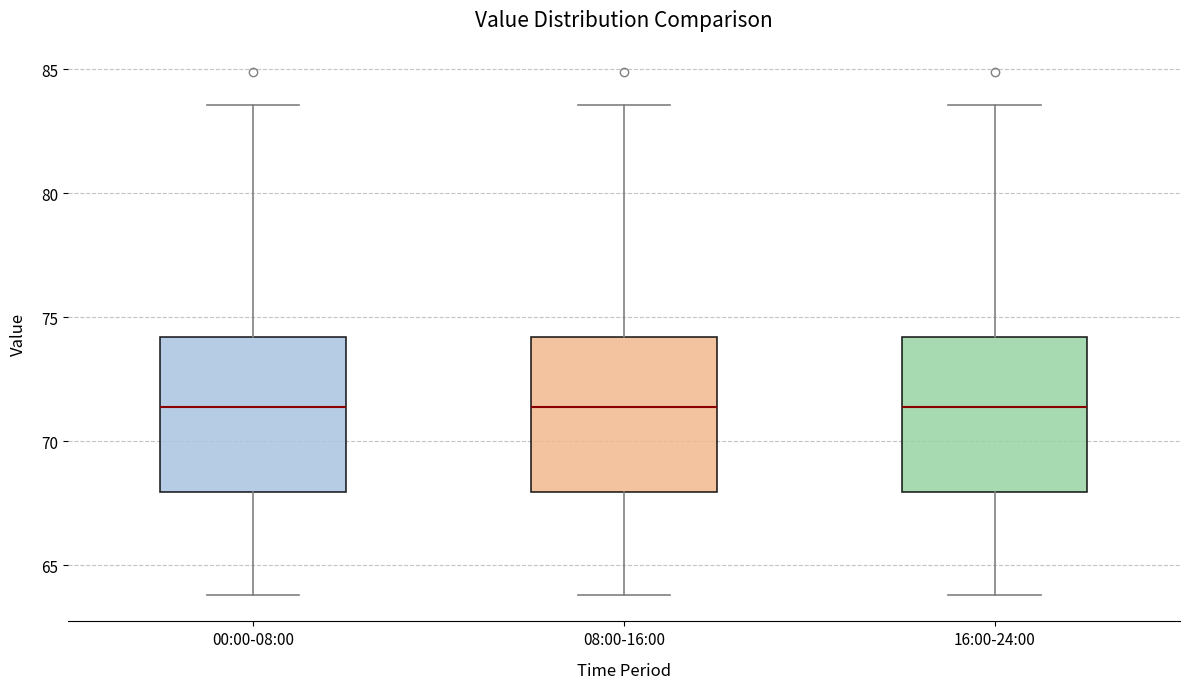

Reading left to right, transcribe this box plot: for each box, give where its median line is, the range the box spans, and where its two whiskers end, as read against the y-axis. The values are not printed on the chart, so give them approximately, as read against the axis.

00:00-08:00: median 71.5, box 68.0 to 74.0, whiskers 64.0 to 83.5
08:00-16:00: median 71.5, box 68.0 to 74.0, whiskers 64.0 to 83.5
16:00-24:00: median 71.5, box 68.0 to 74.0, whiskers 64.0 to 83.5